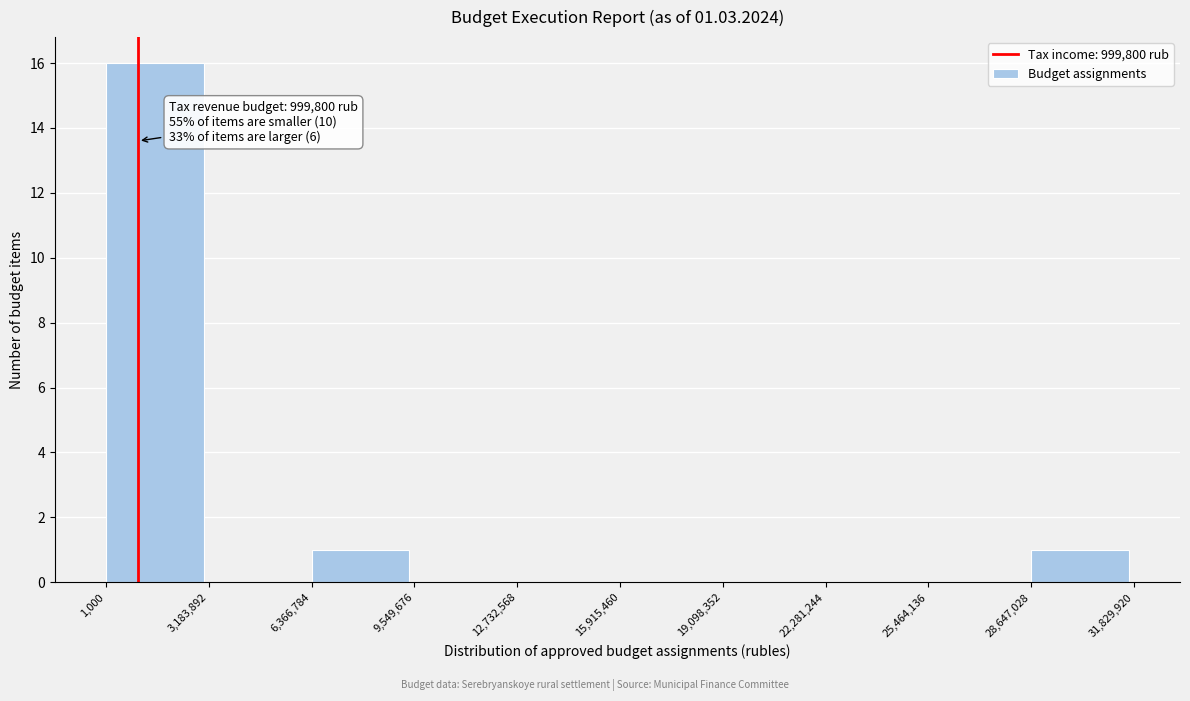

Over which range of the x-axis is the bar tallest?

1,000 to 3,183,892